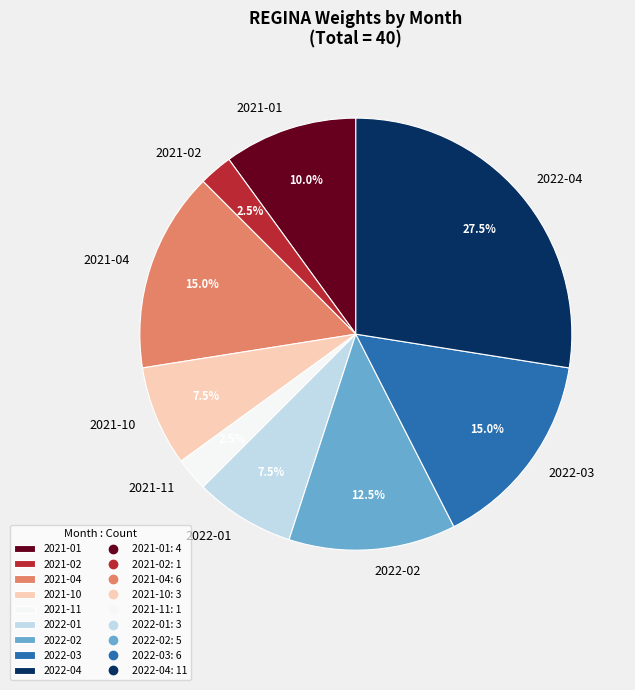

What is the largest slice in the pie chart?

2022-04